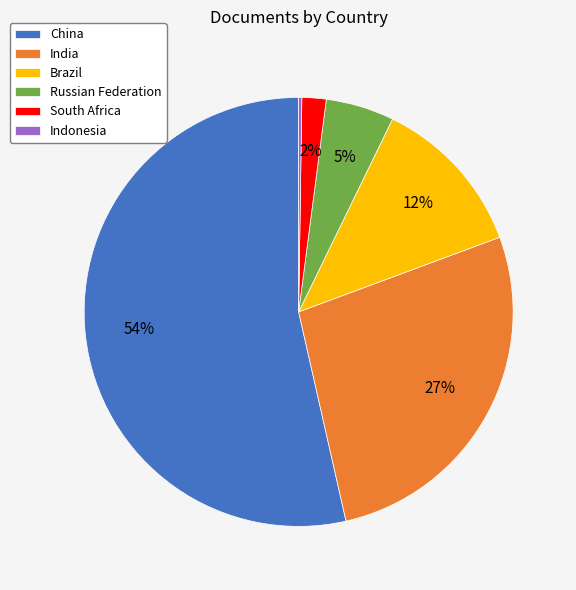

What percentage is the China slice, to the nearest percent?

54%